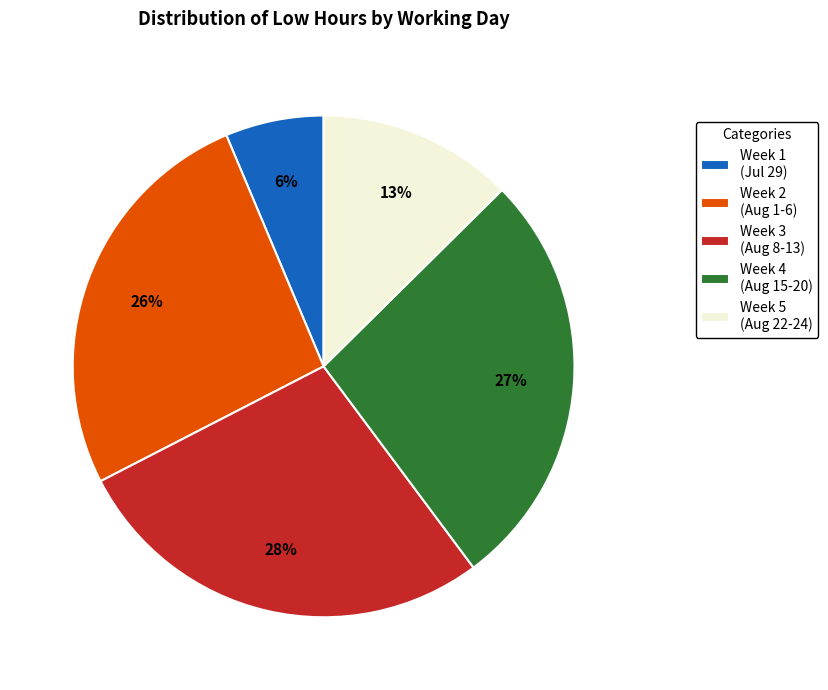

True or false: Week 2 (Aug 1-6) accounts for 26% of the total.

True